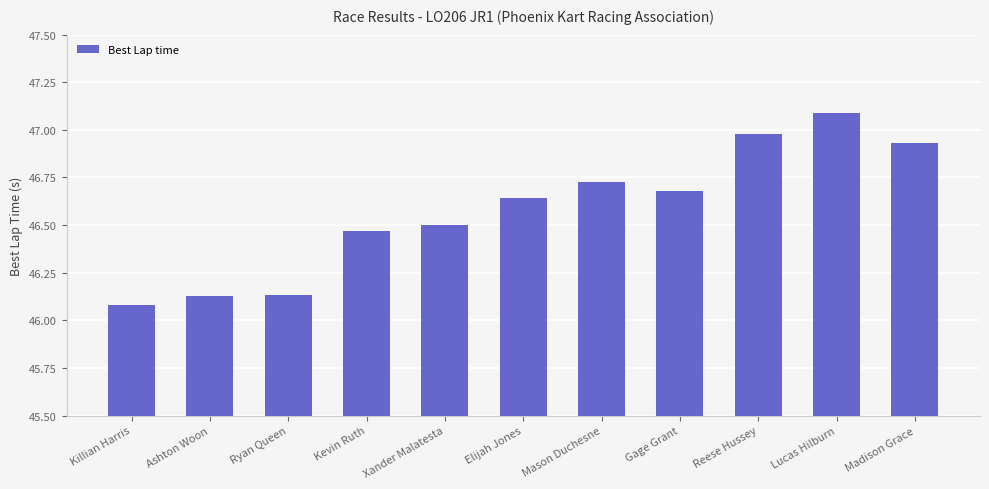

What is the change in value from Ashton Woon to Elijah Jones?

+0.5